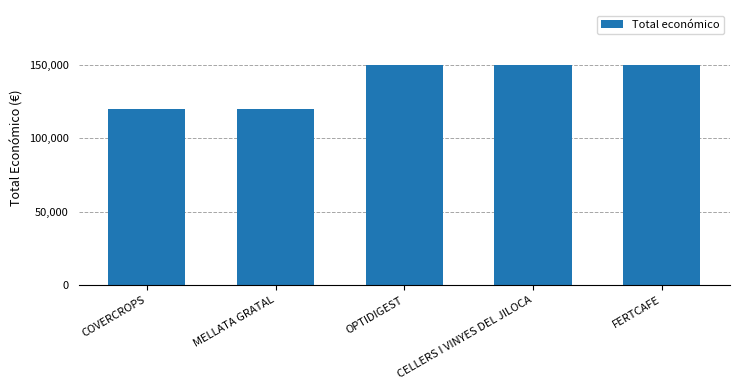

What is the sum of all values?

690000